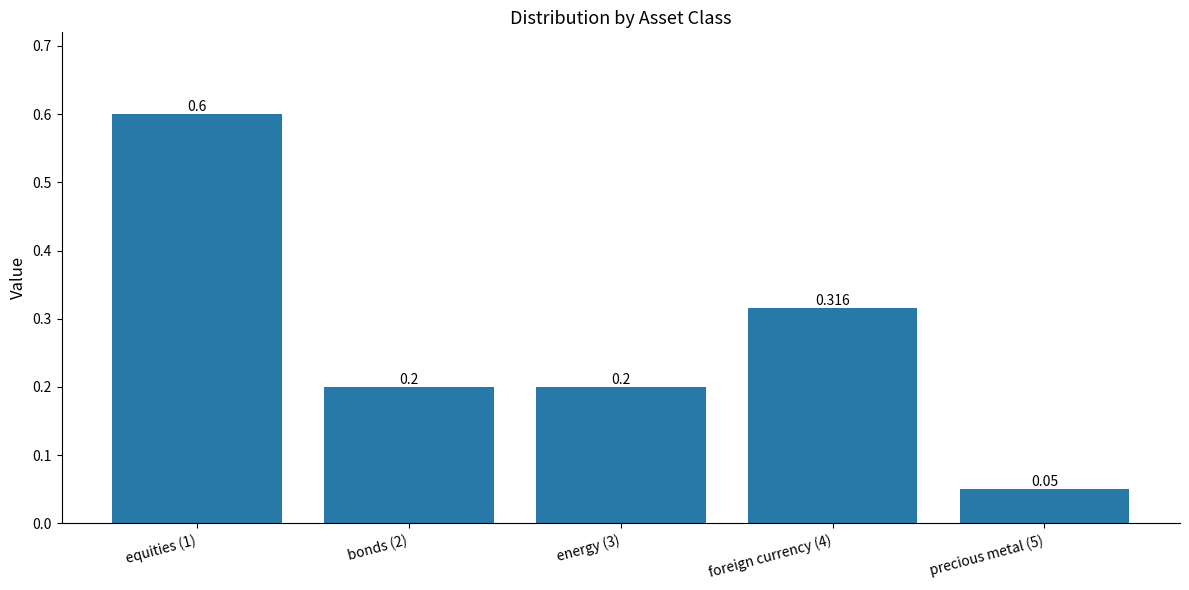

What position from the left is foreign currency (4)?

4